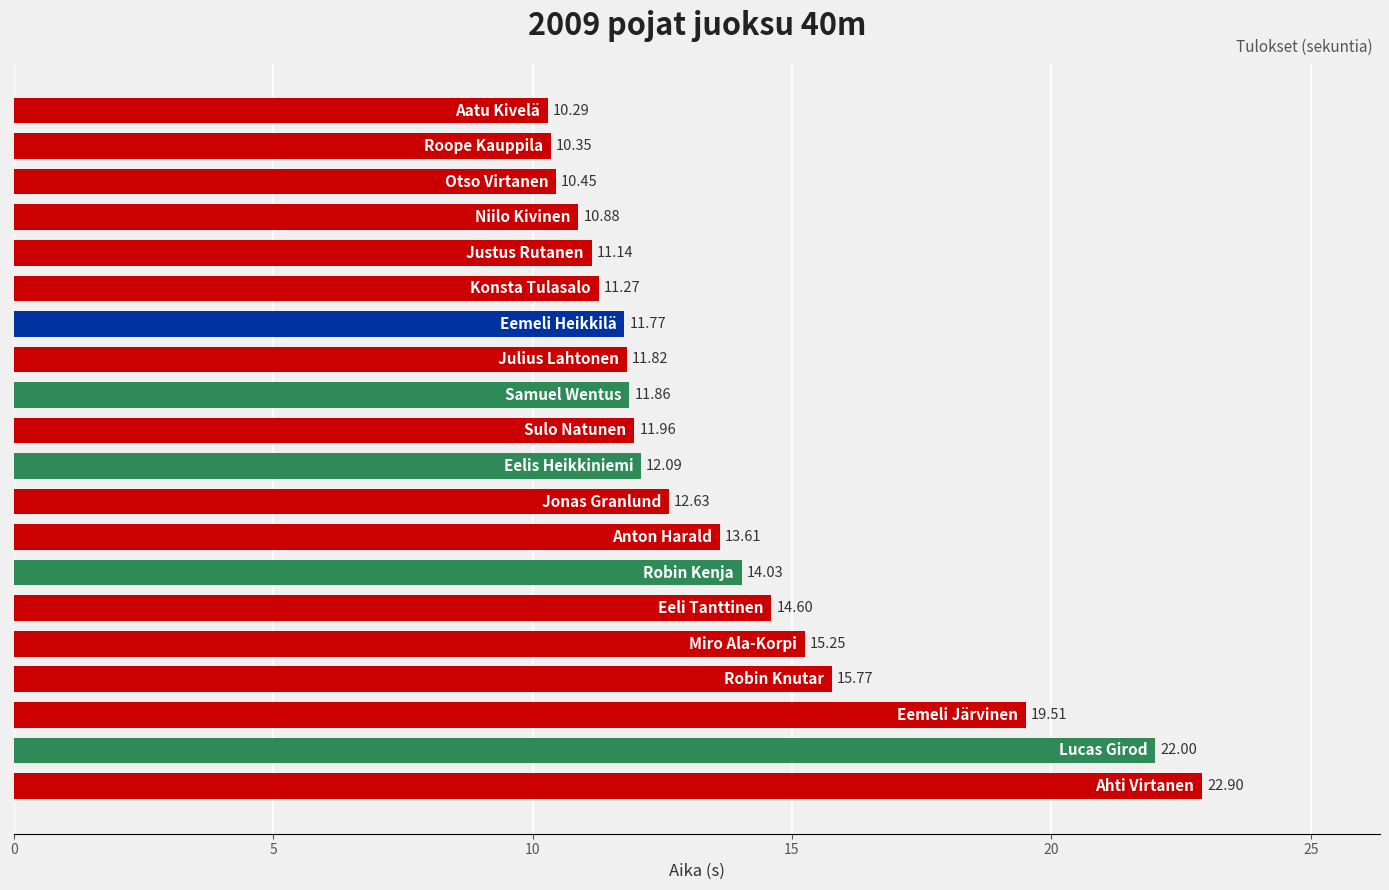

How many distinct data groups are displayed?

1